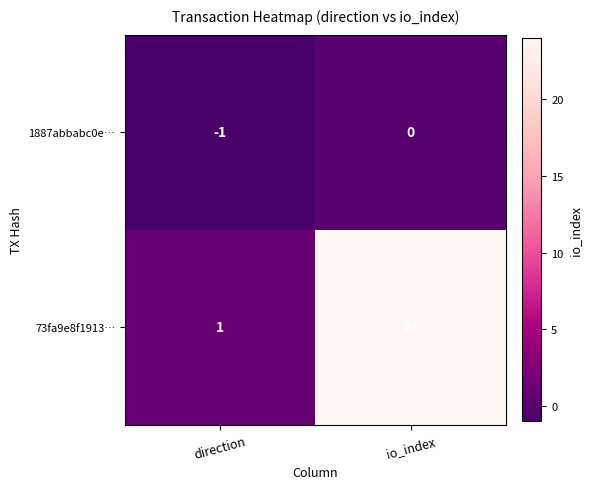

Rank the series by their average value, from highest to lowest.

73fa9e8f1913…, 1887abbabc0e…